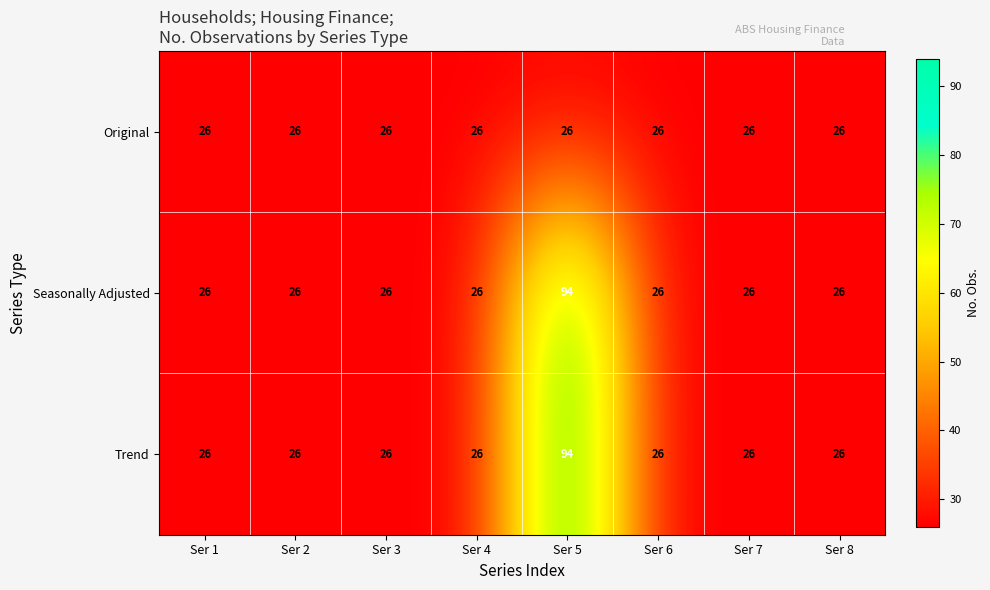

What is the total value across all series at Ser 7?

78